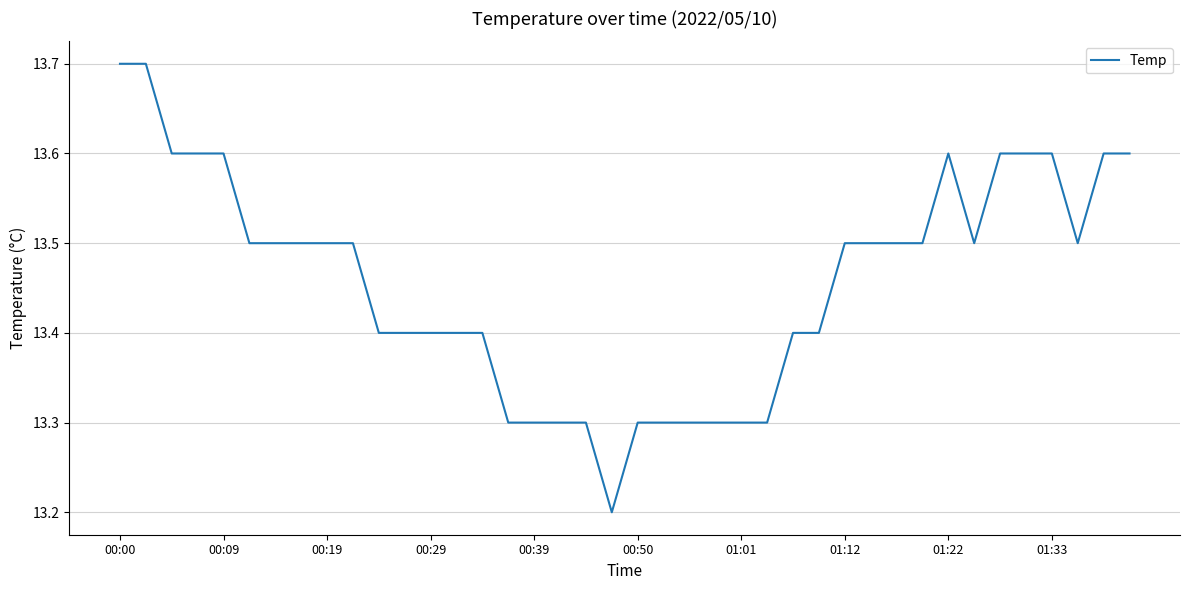

What is the difference between the maximum and minimum values?

0.5